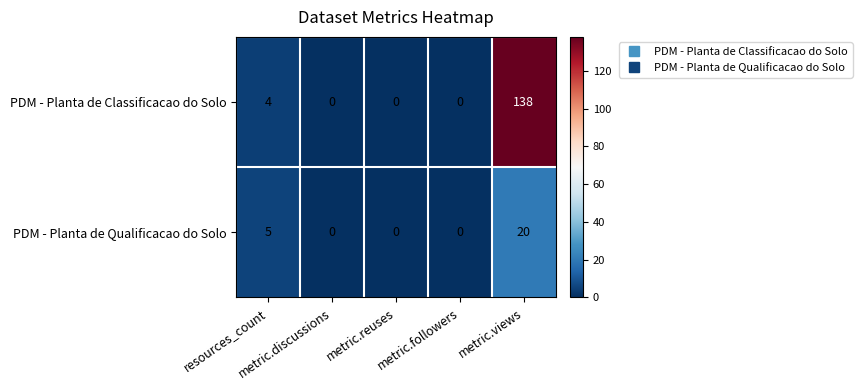

Rank the series at metric.views from lowest to highest value.

PDM - Planta de Qualificacao do Solo, PDM - Planta de Classificacao do Solo